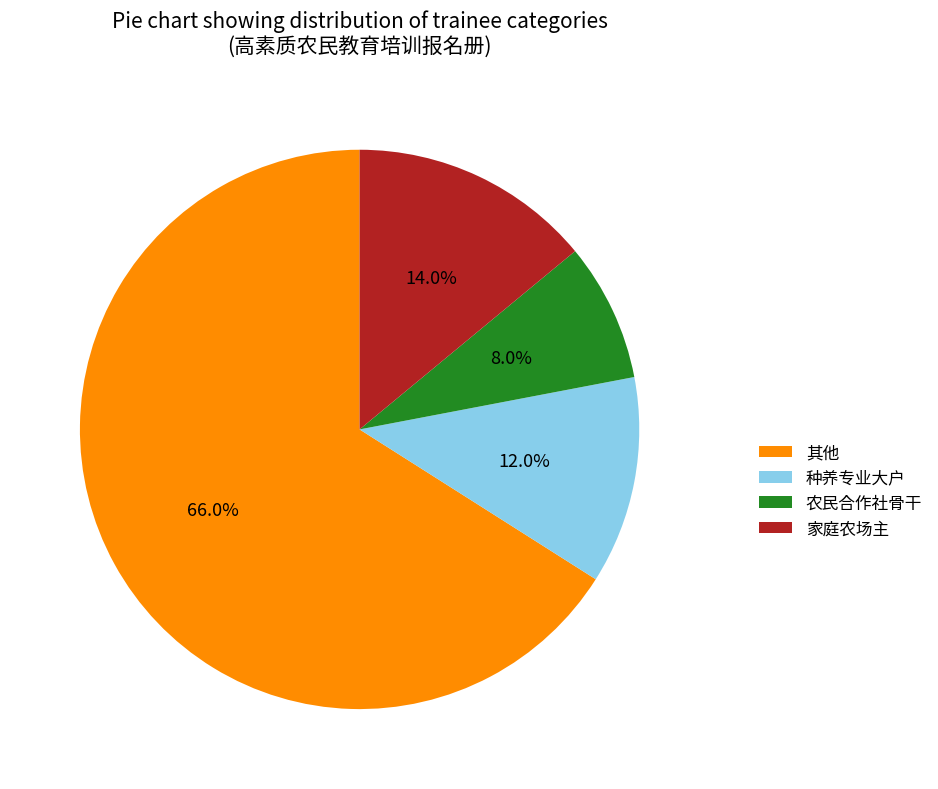

Which has a higher value, 种养专业大户 or 其他?

其他